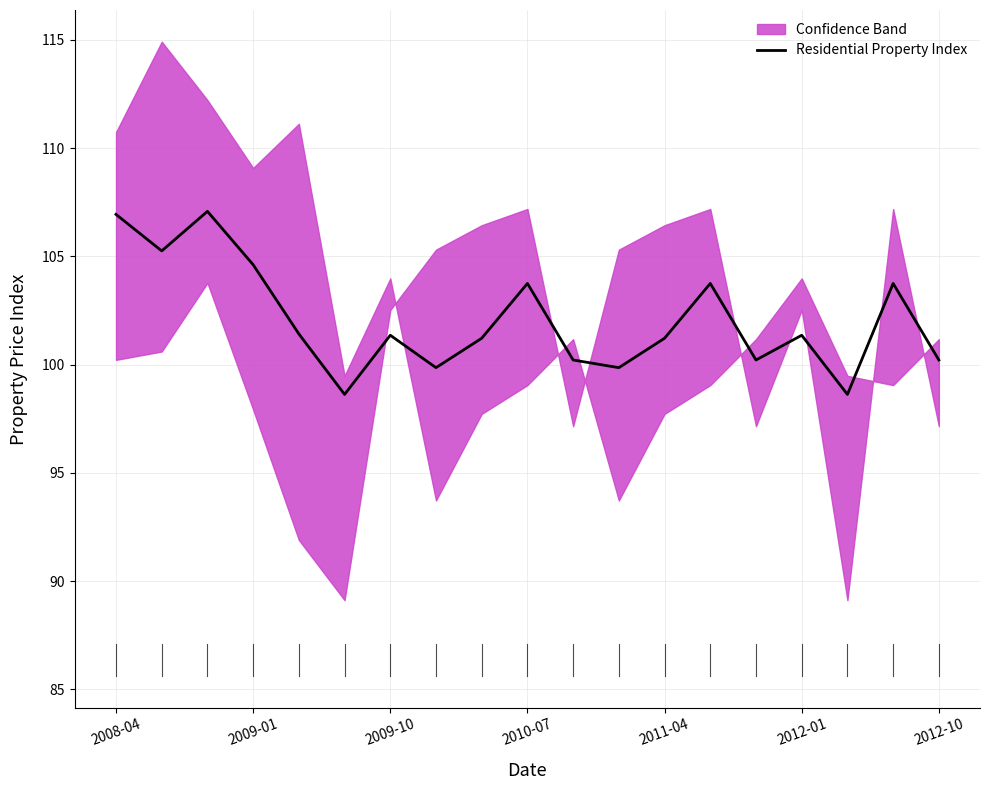

What position from the right is 13?

6